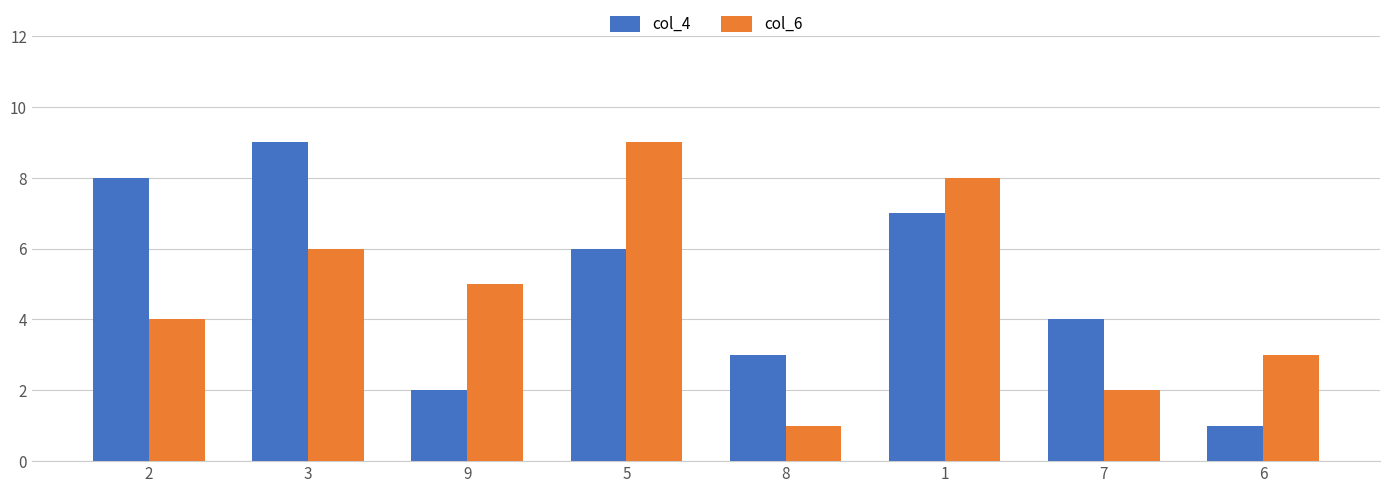

What is the value of the col_4 bar at the 4th from the left?

6